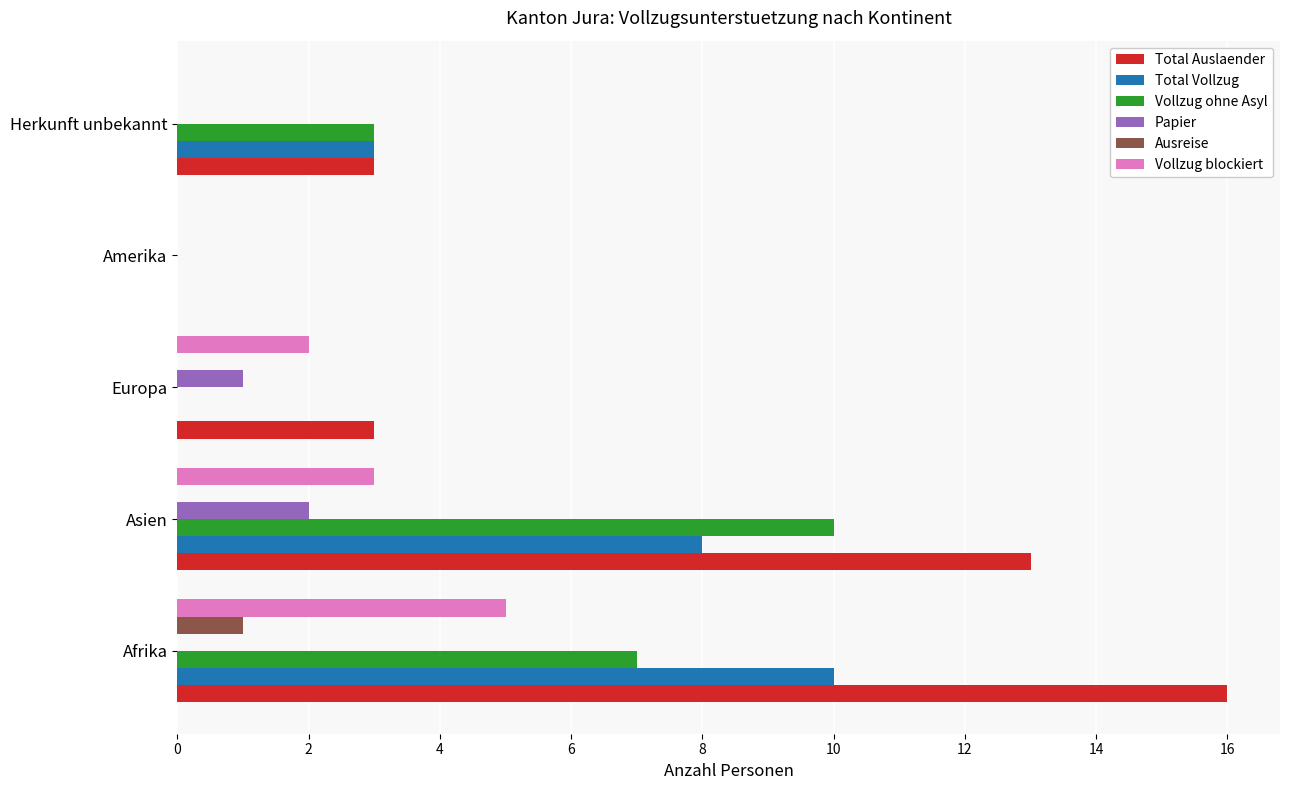

Which series has the largest total across all categories?

Total Auslaender